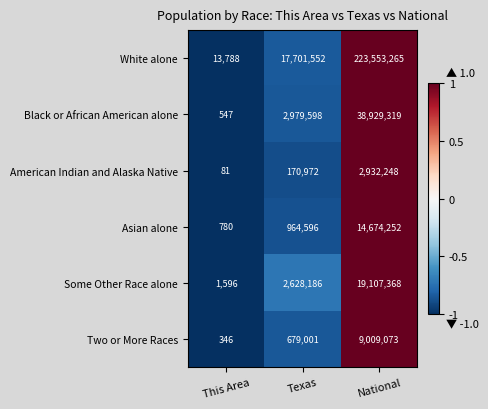

How many series are shown in this chart?

6